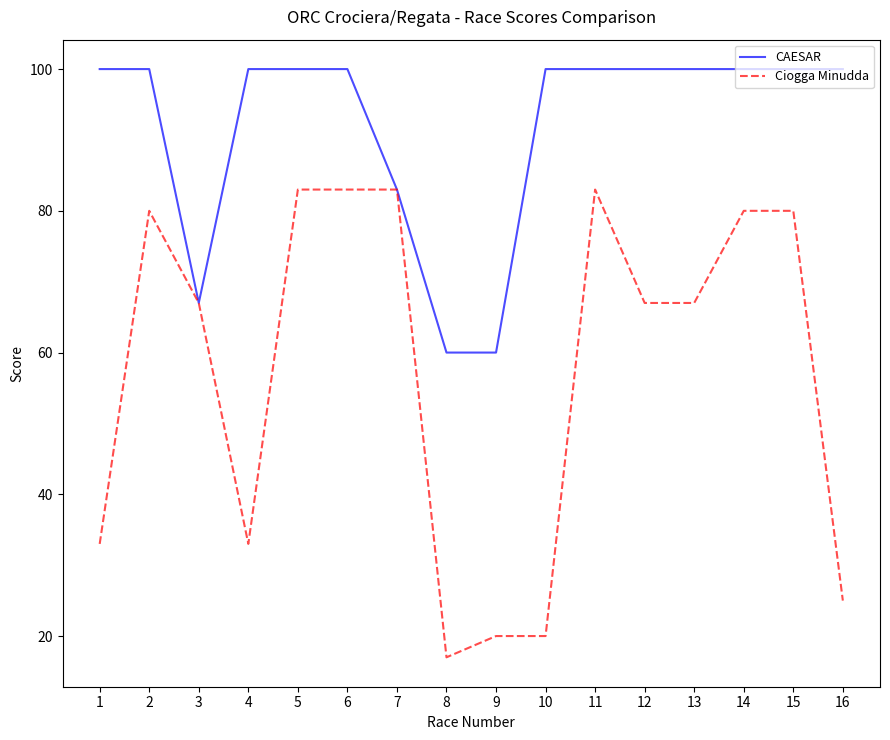

What is the highest value of the Ciogga Minudda series?

83